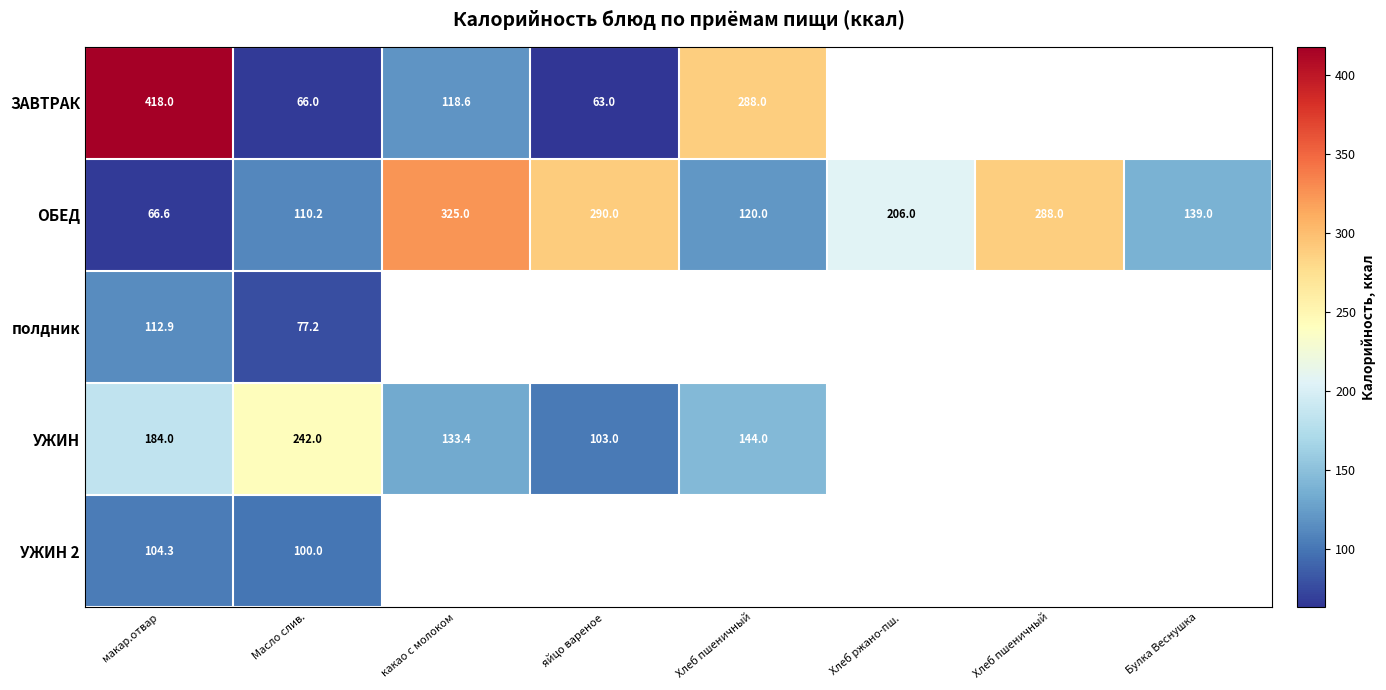

The value of ЗАВТРАК at какао с молоком is 118.6. True or false?

True